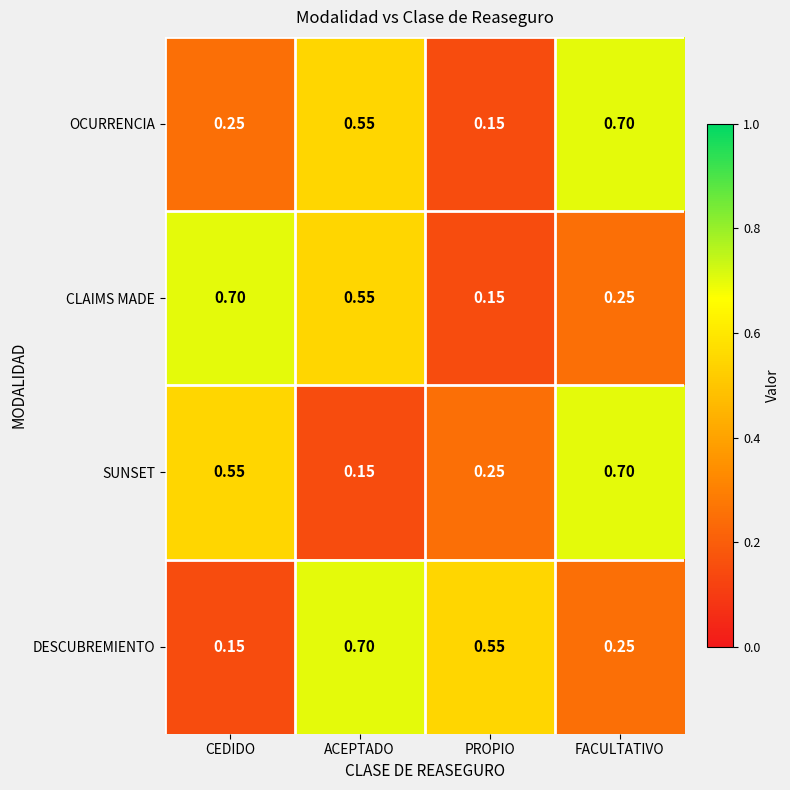

At which label is SUNSET closest to 0?

ACEPTADO